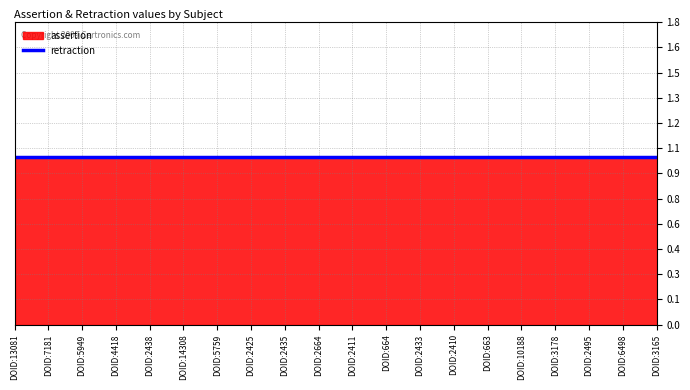

What is the sum of all assertion values?

20